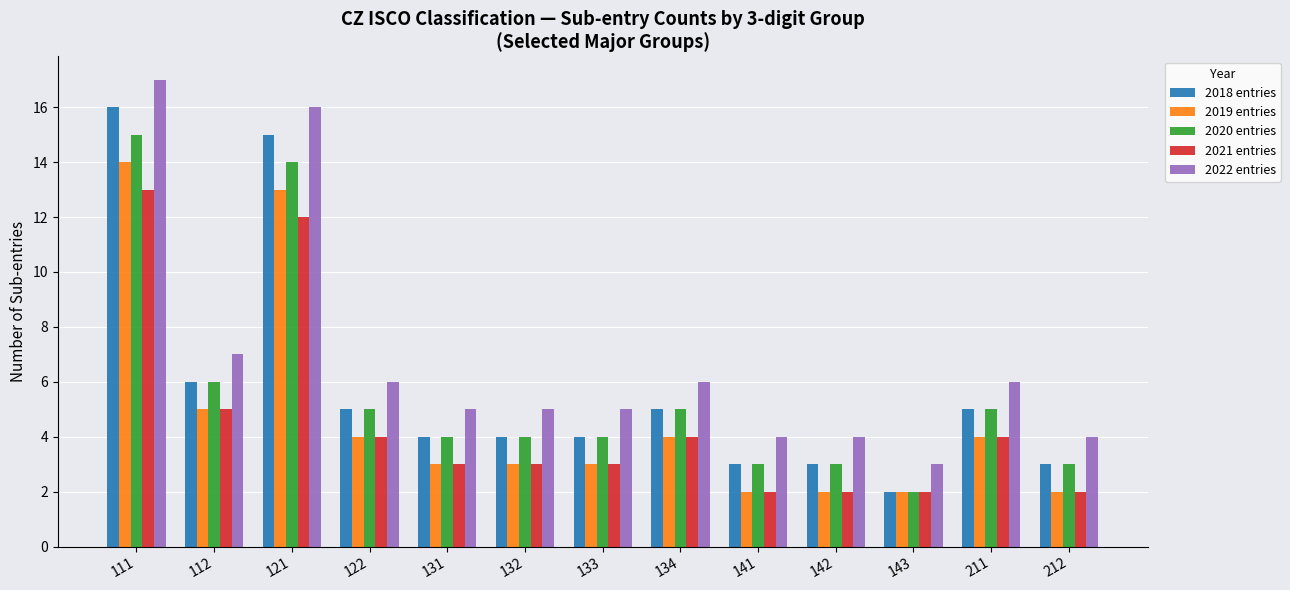

List the series in order of their peak value, highest first.

2022 entries, 2018 entries, 2020 entries, 2019 entries, 2021 entries